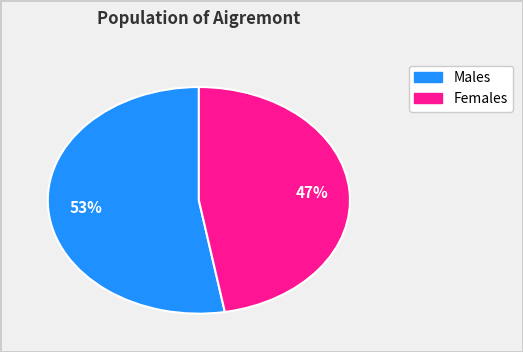

To the nearest percent, what is the difference between the largest and smallest slice percentages?

6%